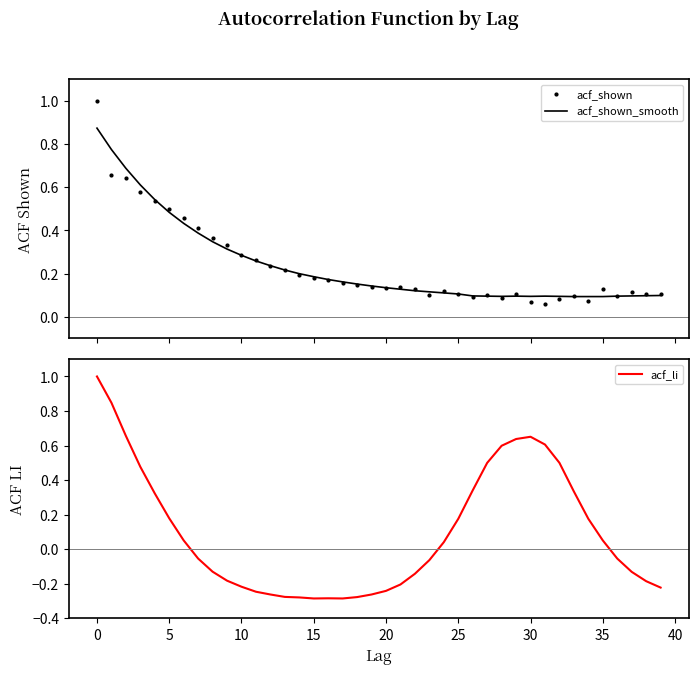

Rank the series by their maximum value, from lowest to highest.

acf_shown_smooth, acf_shown, acf_li